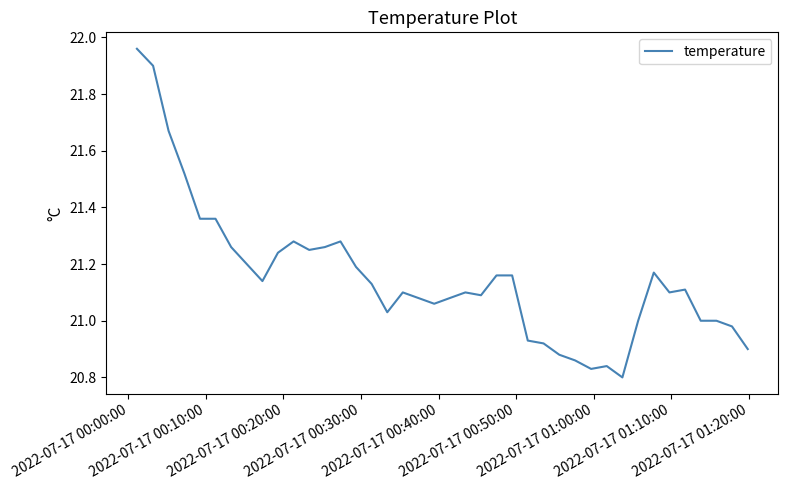

What is the difference between the maximum and minimum values?

1.2